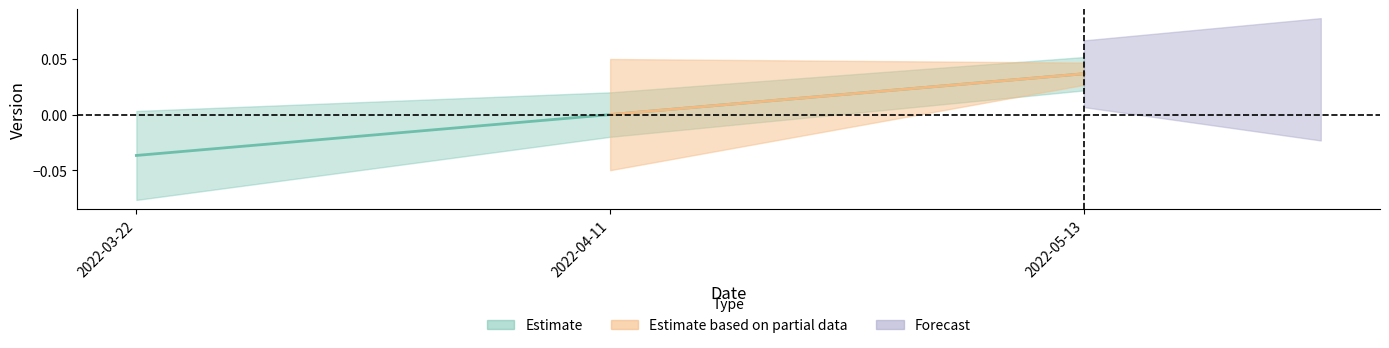

How many positive values are there?

1